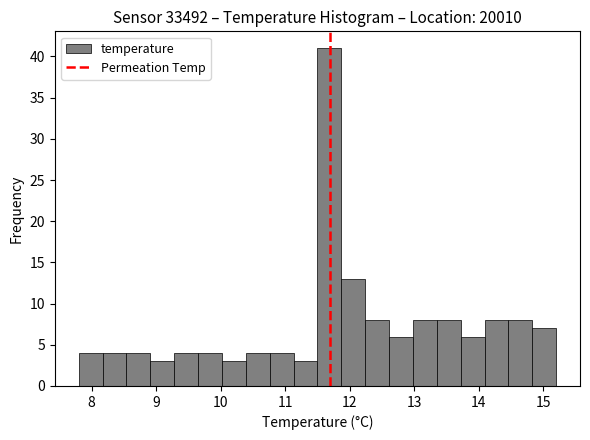

Read against the x-axis, roughly where is the centre of the tallest bar?

11.7